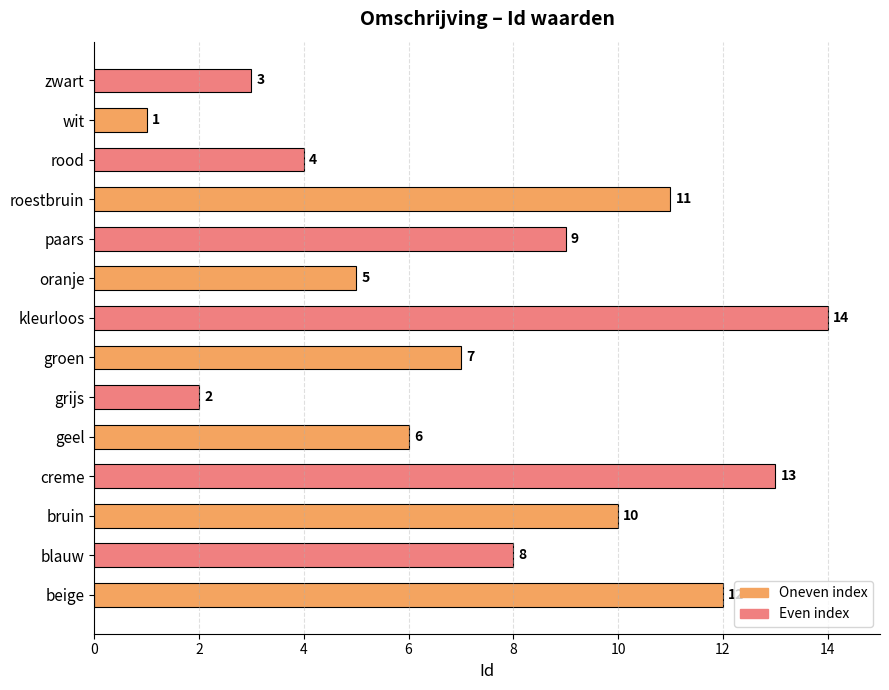

What is the average value?

8